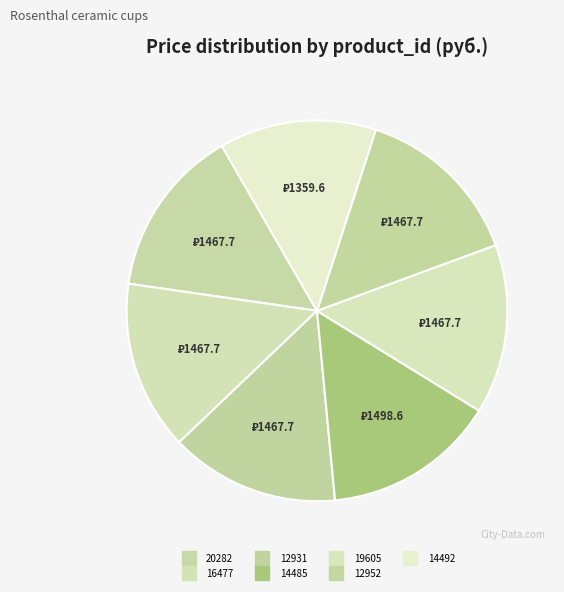

Is the sum of 19605 and 20282 greater than half?

No